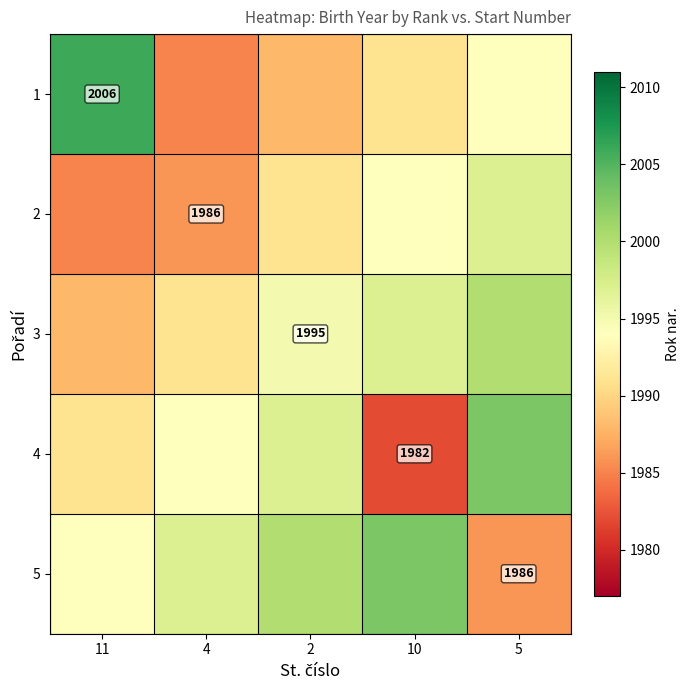

The 3 series shows 1995 at 2. True or false?

True